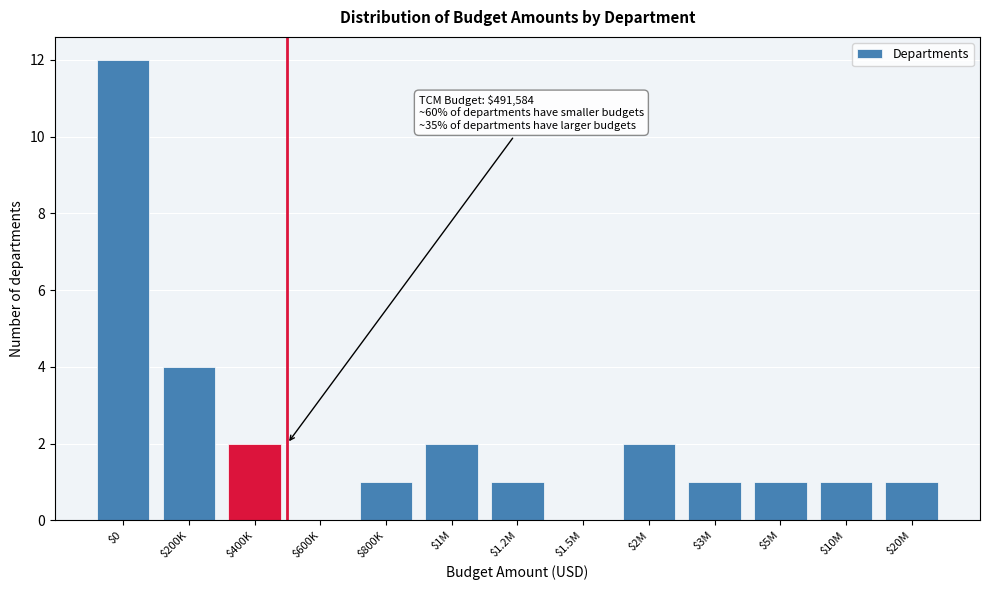

The value at $400K is 1. True or false?

False